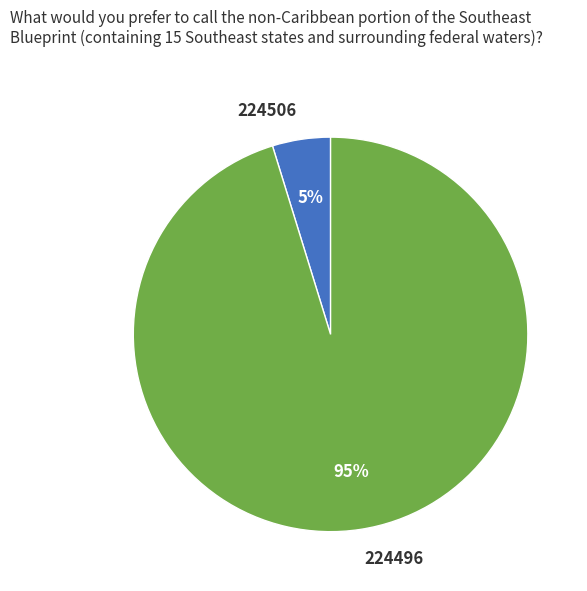

Which has a higher value, 224496 or 224506?

224496